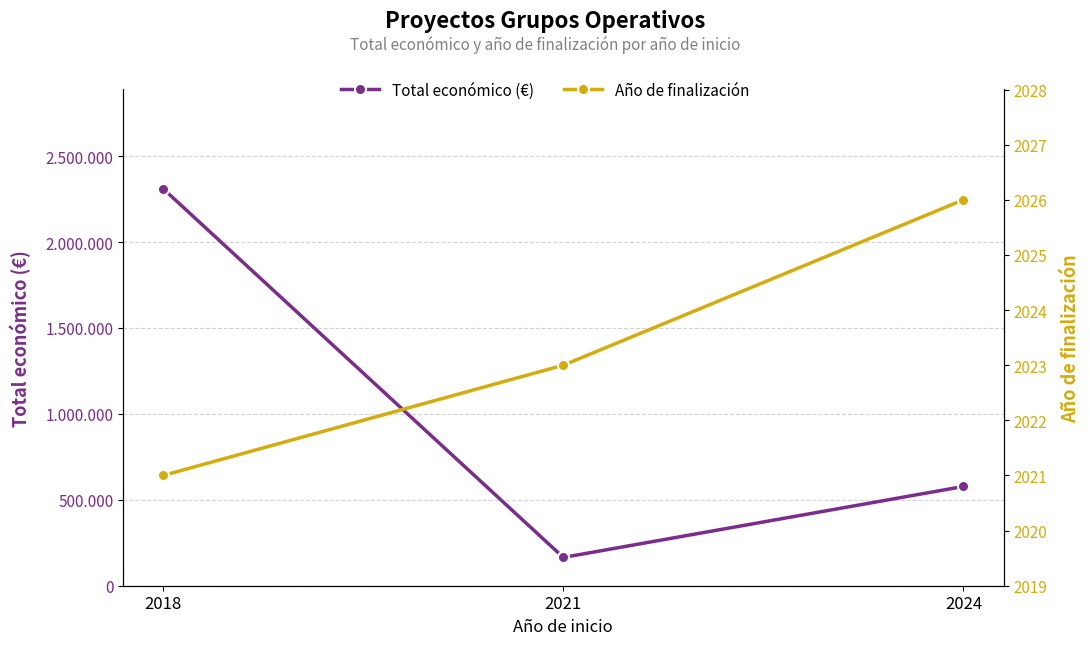

What is the average value of the Año de finalización series?

2023